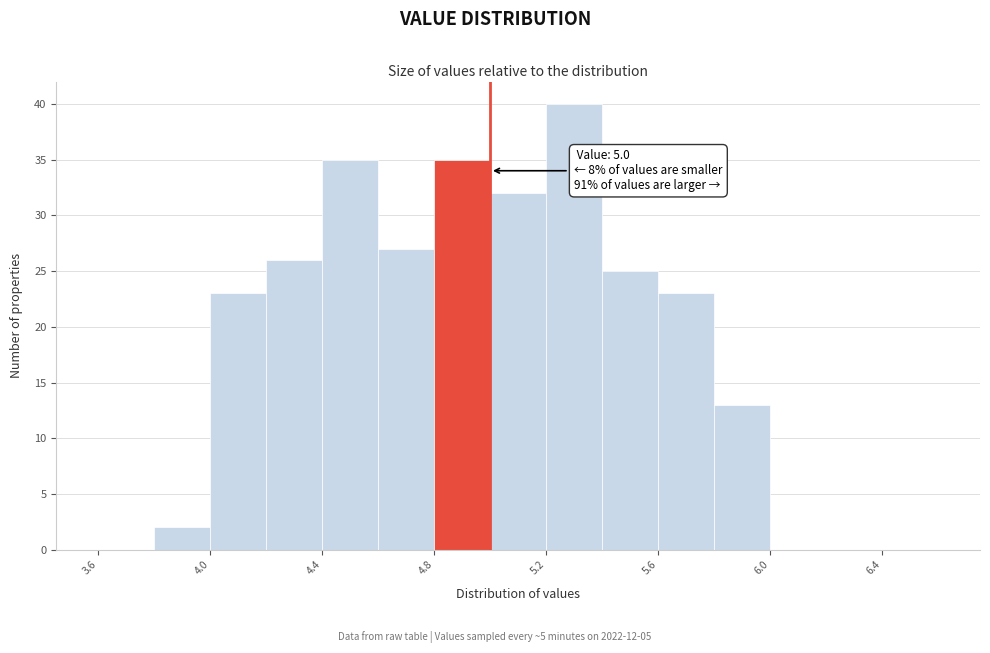

Which range on the x-axis has the tallest bar?

5.2 to 5.4